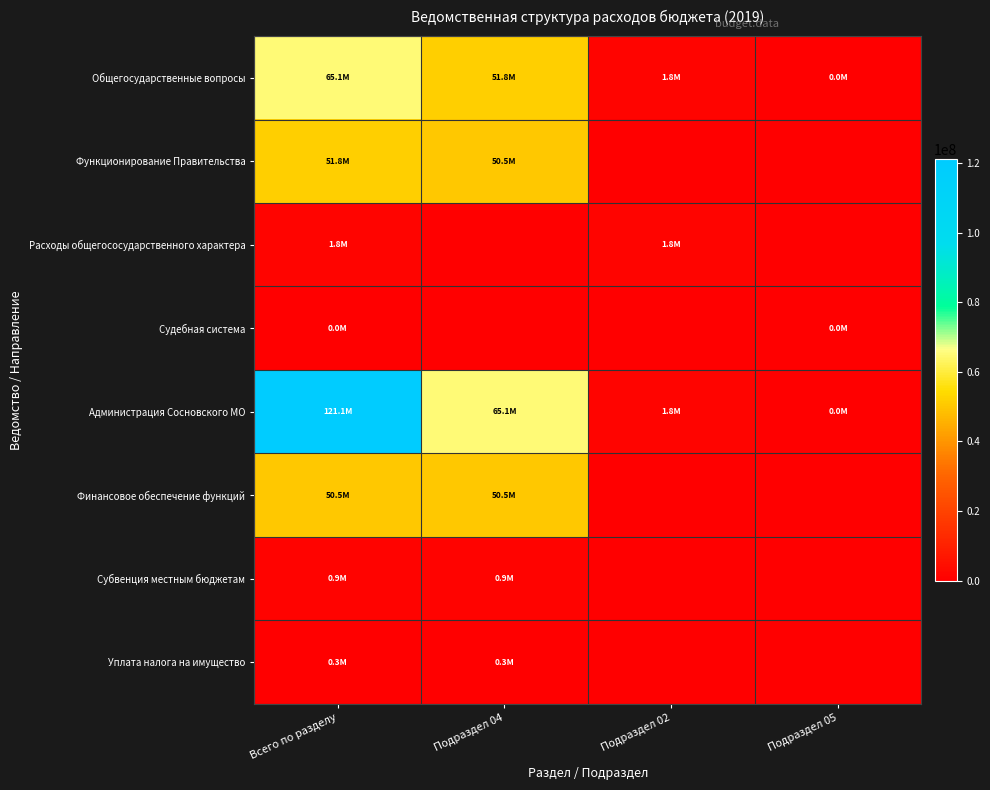

What is the difference between the highest and lowest values at Подраздел 05?

3300